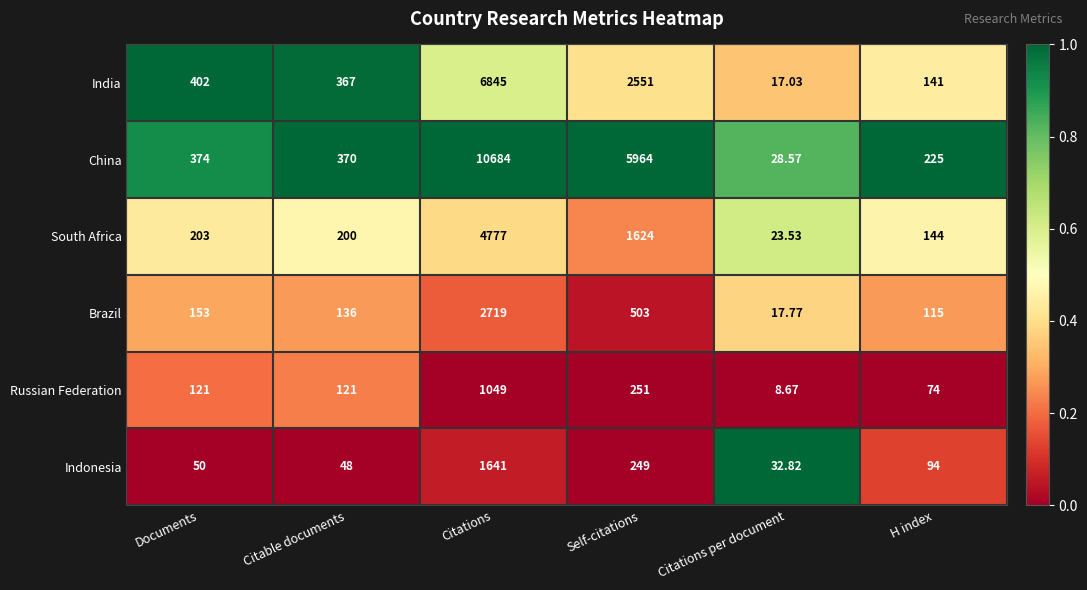

At which label is Indonesia closest to 836?

Self-citations